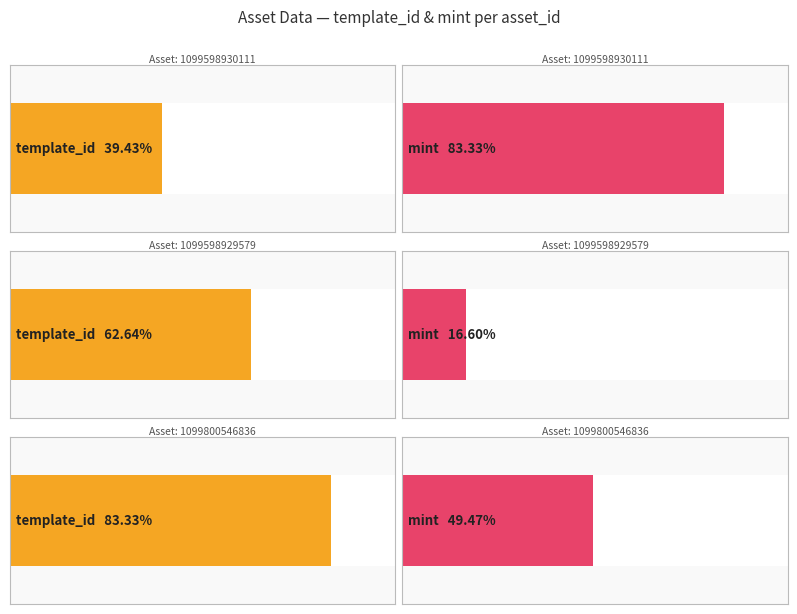

List the series in order of their peak value, lowest first.

mint, template_id